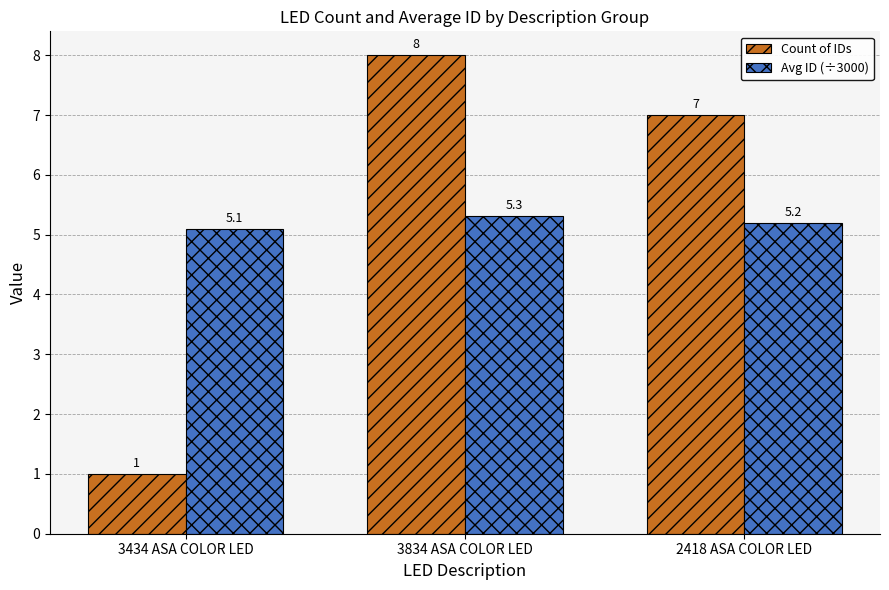

How many Count of IDs values are between 1 and 8?

3